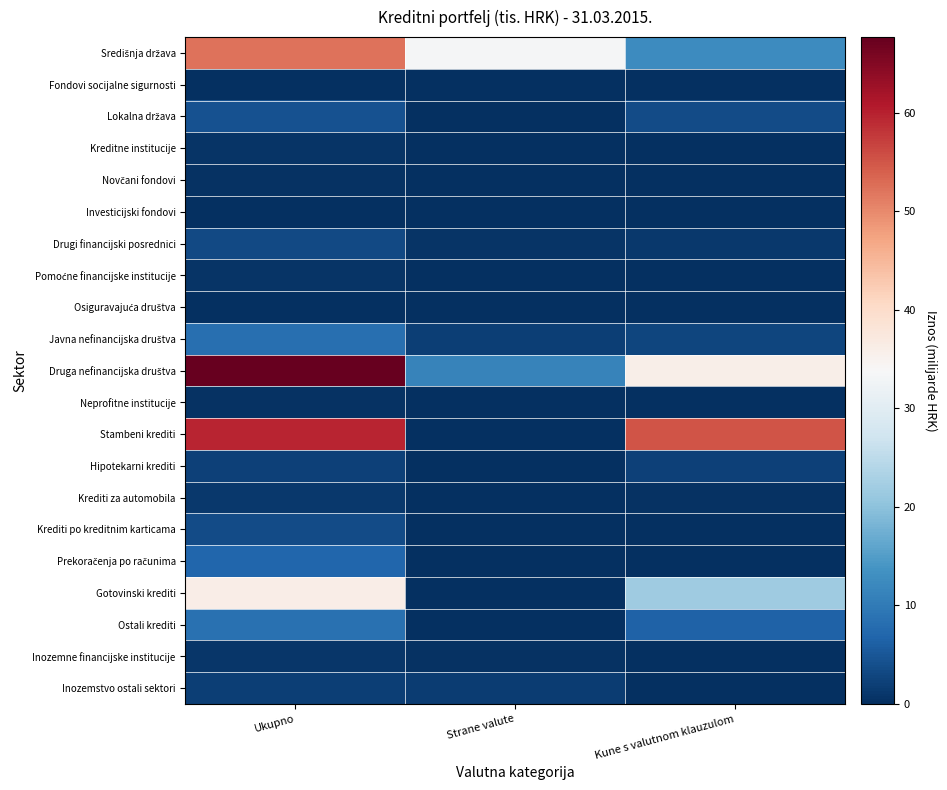

What is the spread (max minus min) of values at Ukupno?

67.7